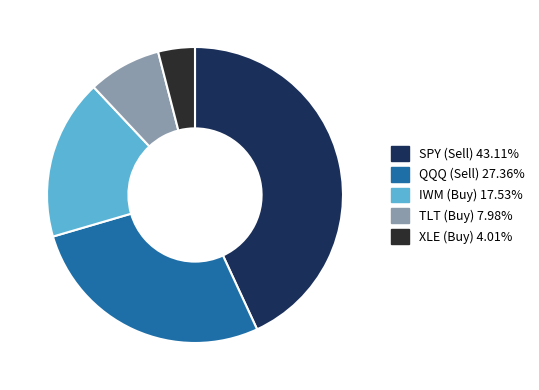

Does TLT (Buy) represent more than half of the total?

No